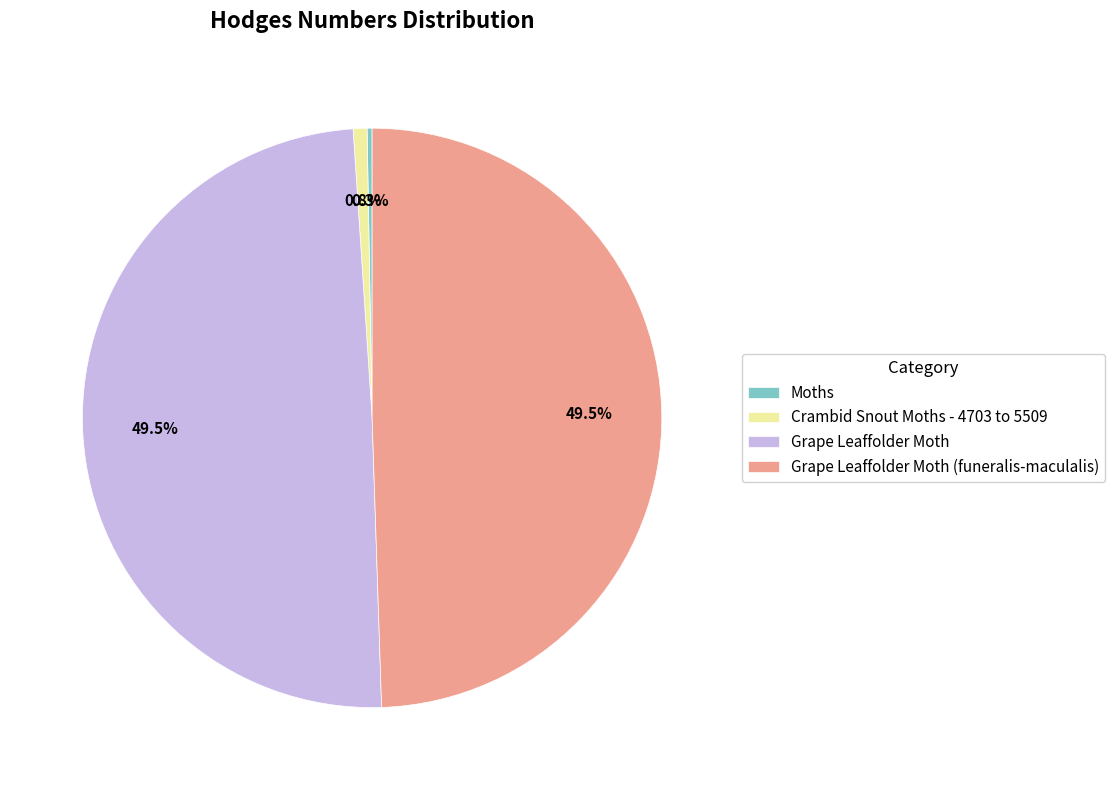

Approximately how many times larger is the value at Grape Leaffolder Moth compared to Grape Leaffolder Moth (funeralis-maculalis)?

1.0